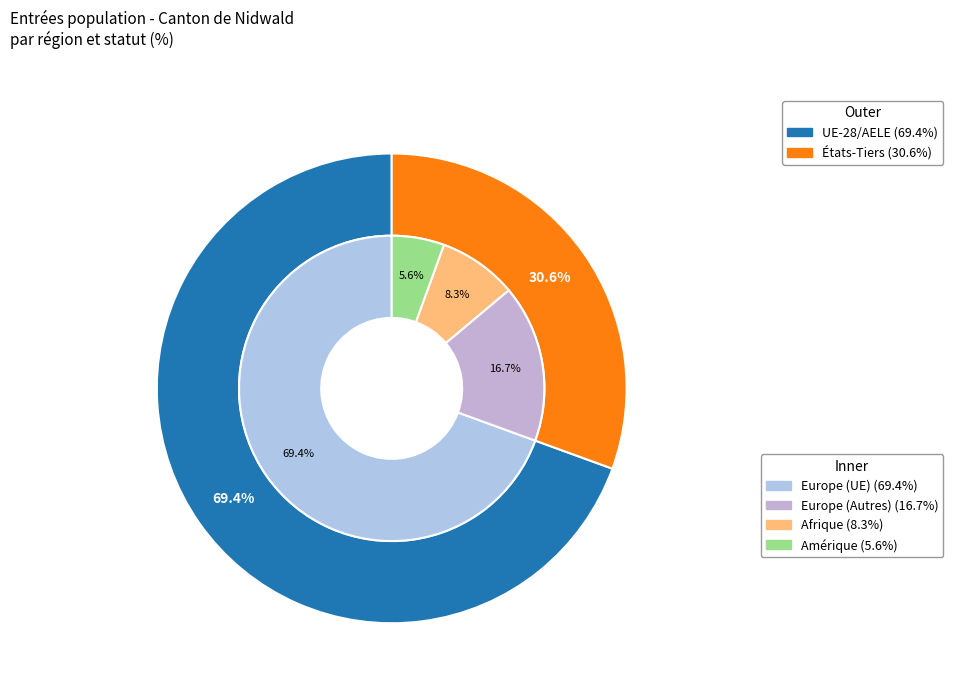

What is the smallest slice in the pie chart?

Amérique